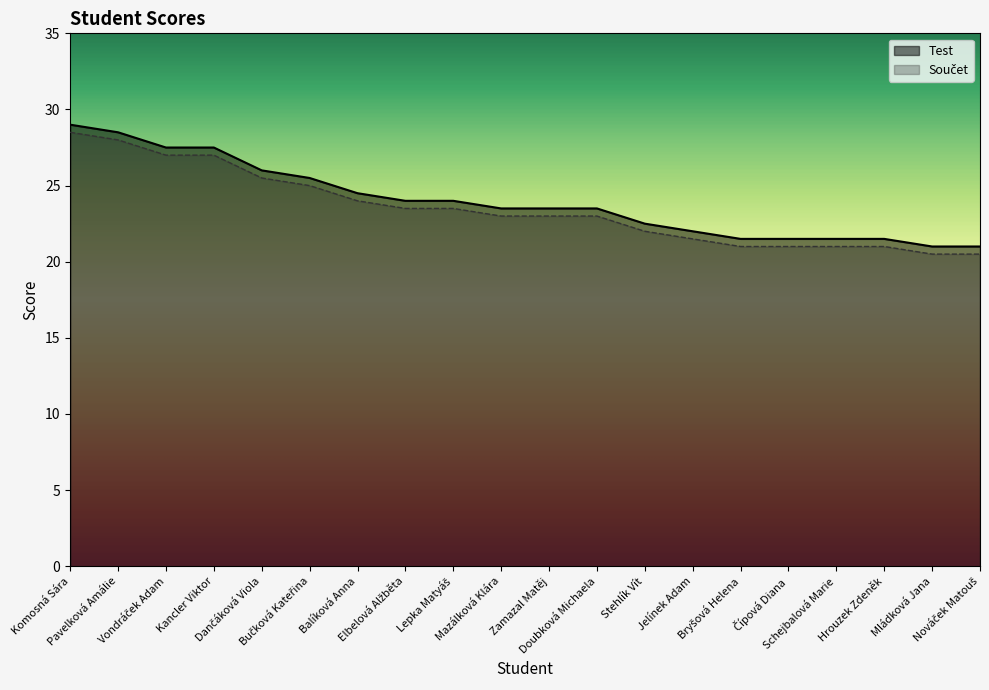

At how many categories does at least one series exceed 27?

4